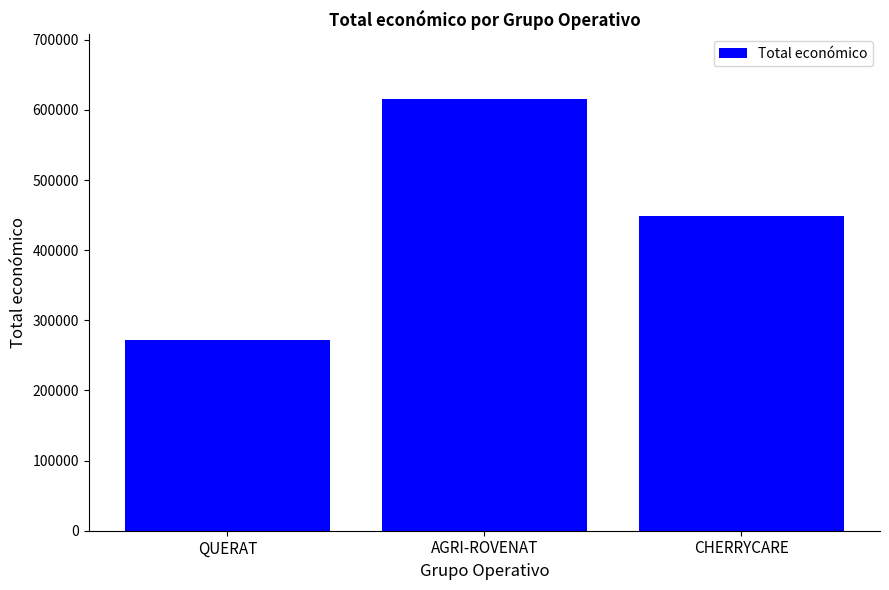

Count the number of categories in the chart.

3